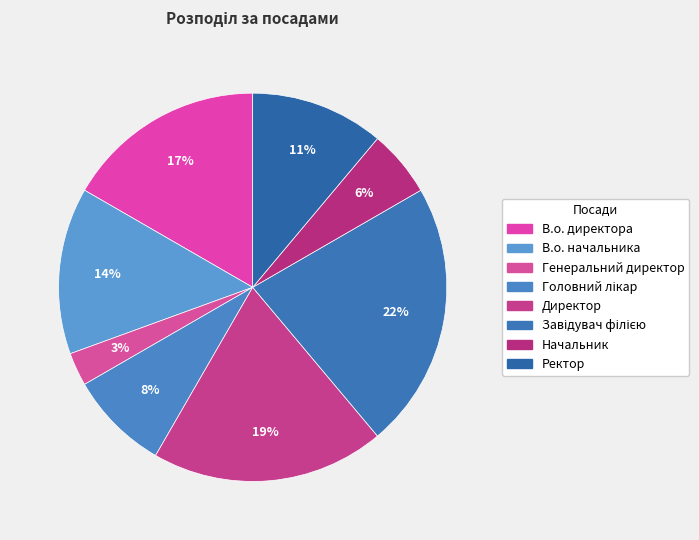

Which slice is the largest?

Завідувач філією